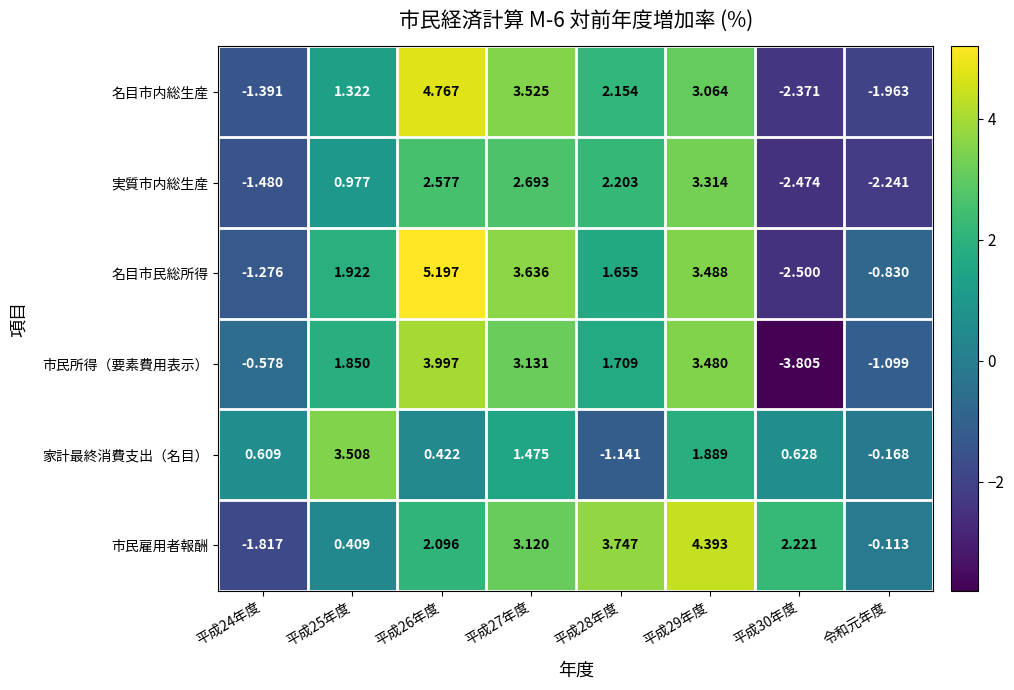

Which series has the widest spread of values?

市民所得（要素費用表示）